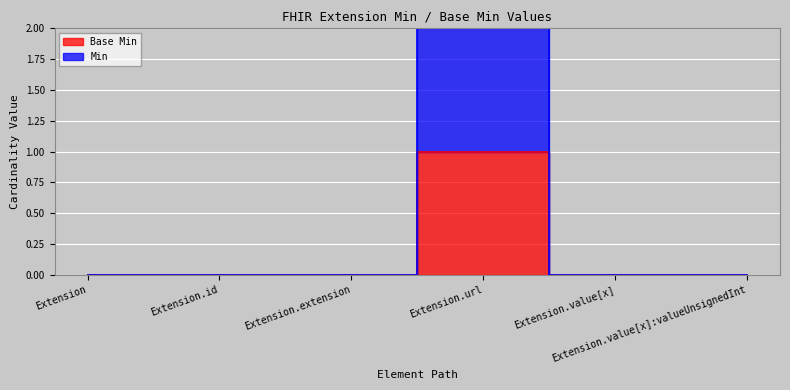

Which series has the largest range (max minus min)?

Min